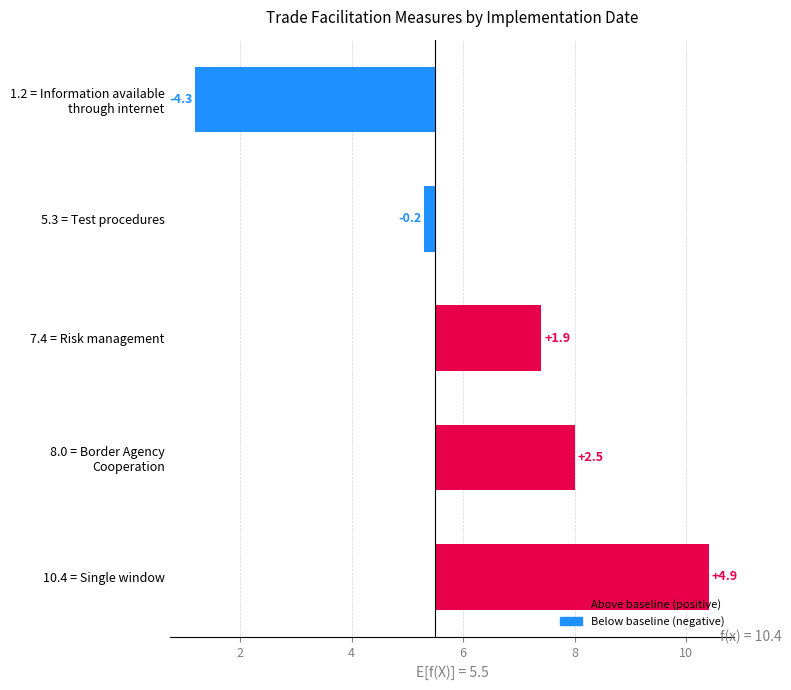

Count the number of categories in the chart.

5